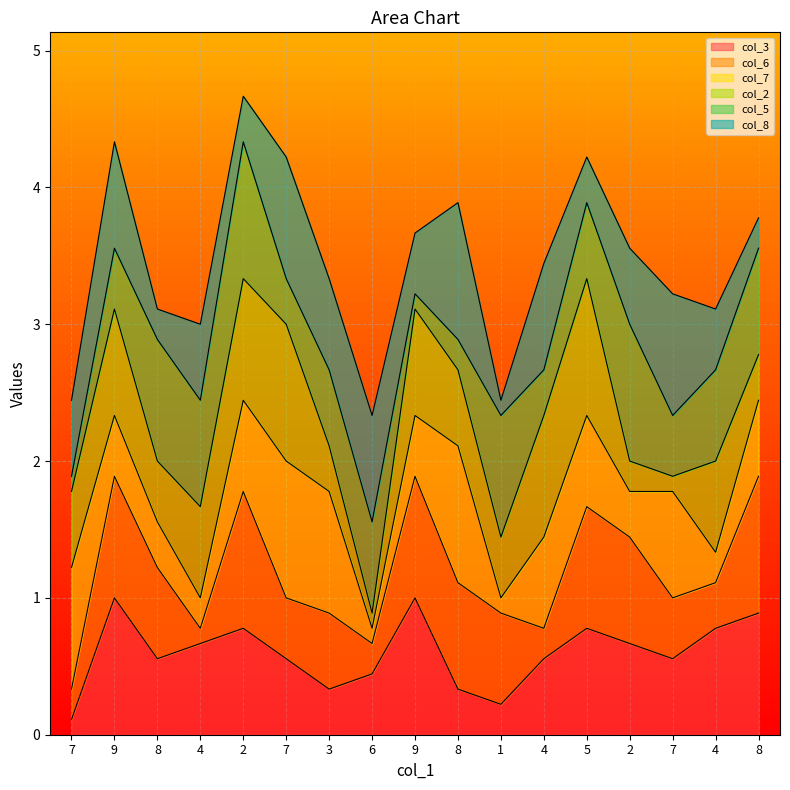

Which has a higher value, 8 or 6?

8